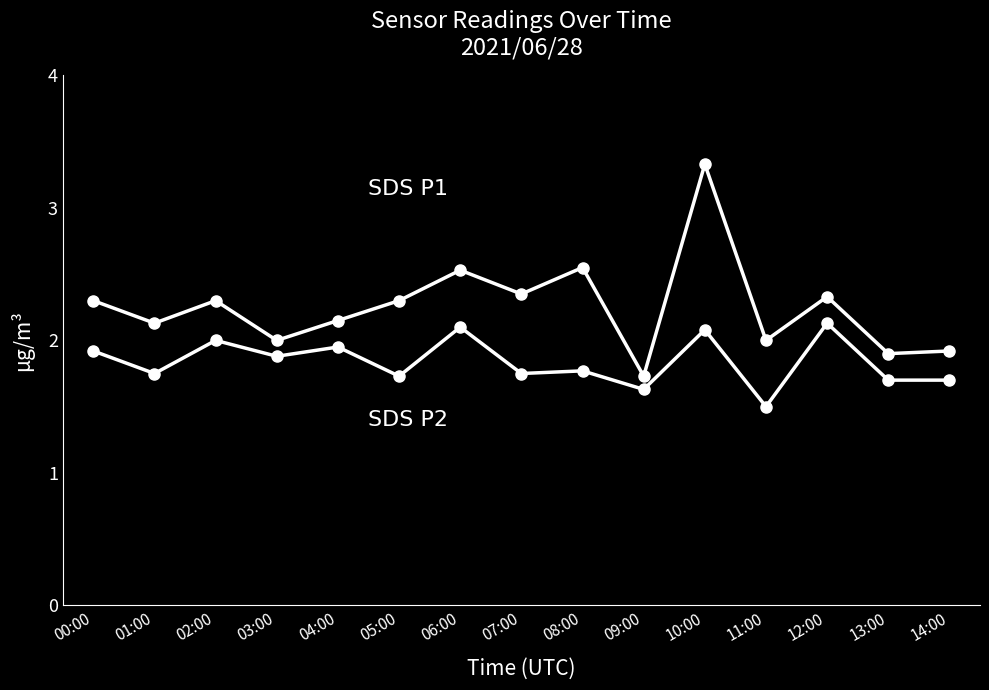

Which has a higher value, 11:00 or 06:00?

06:00